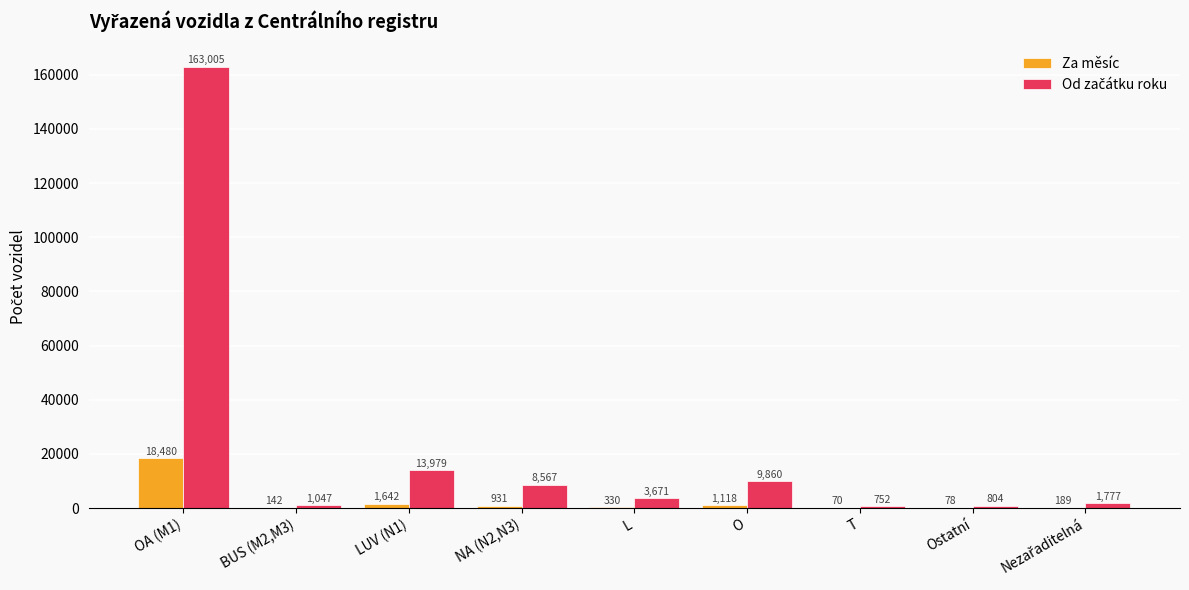

Where is Za měsíc nearest to the value 9275?

LUV (N1)